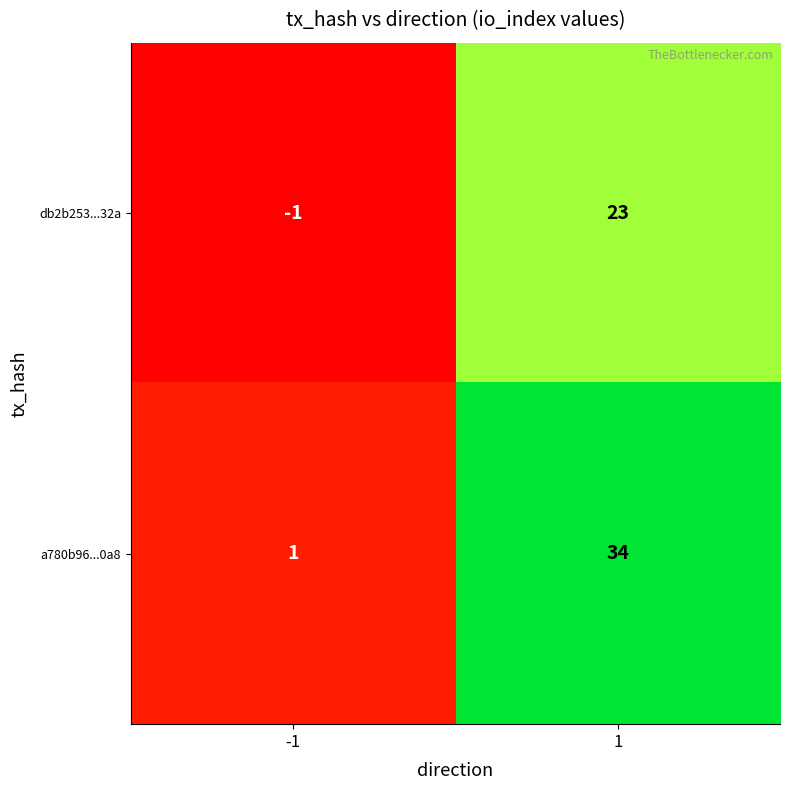

How many distinct data groups are displayed?

2